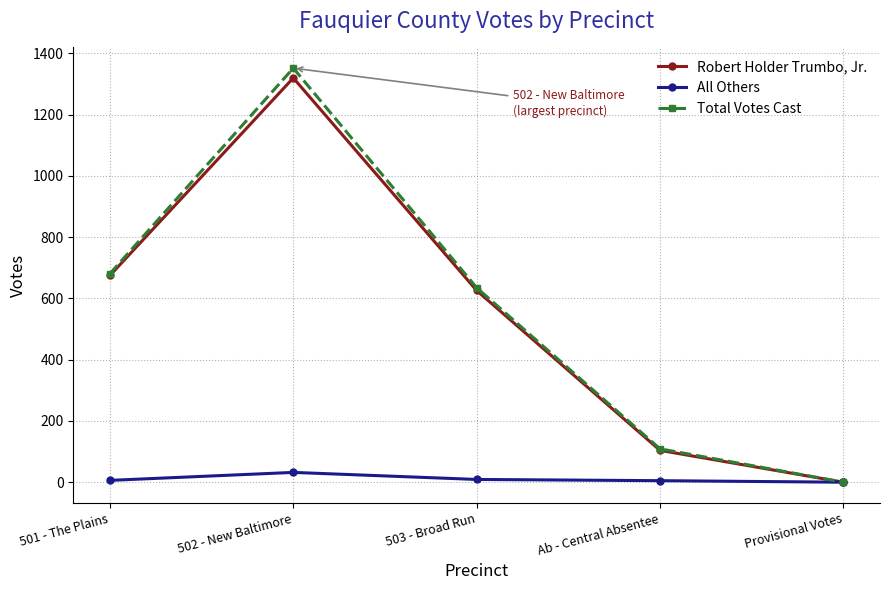

At how many categories does at least one series exceed 1245?

1